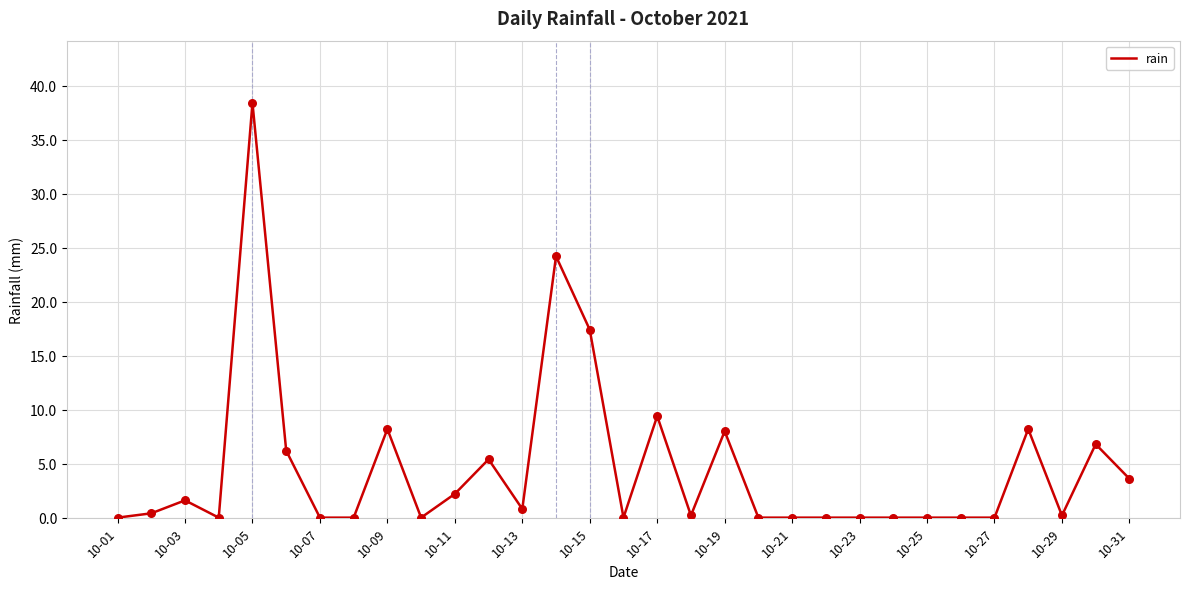

What is the difference between the maximum and minimum values?

38.4